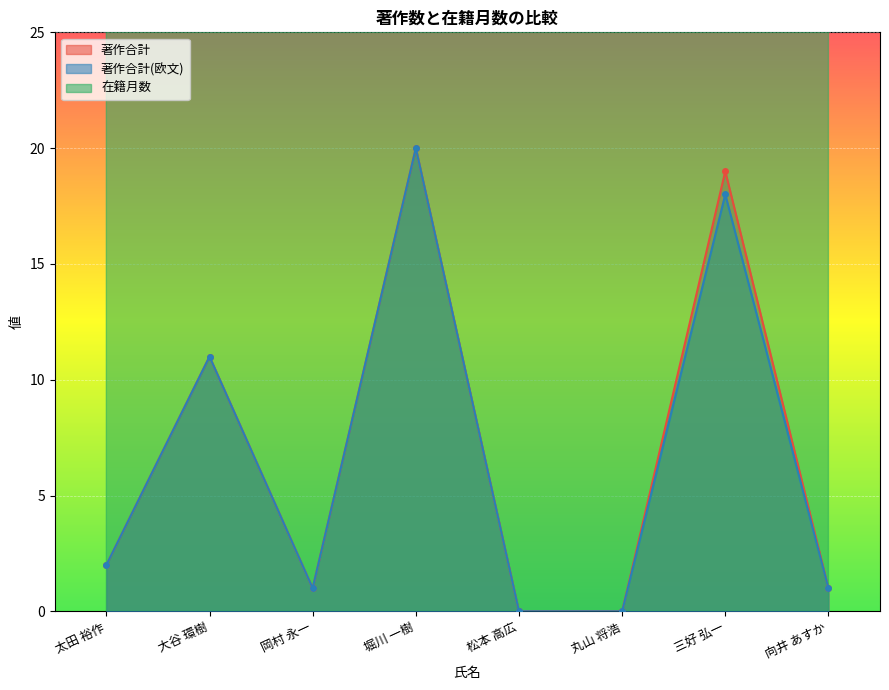

How many values in the 著作合計 series exceed 2?

3